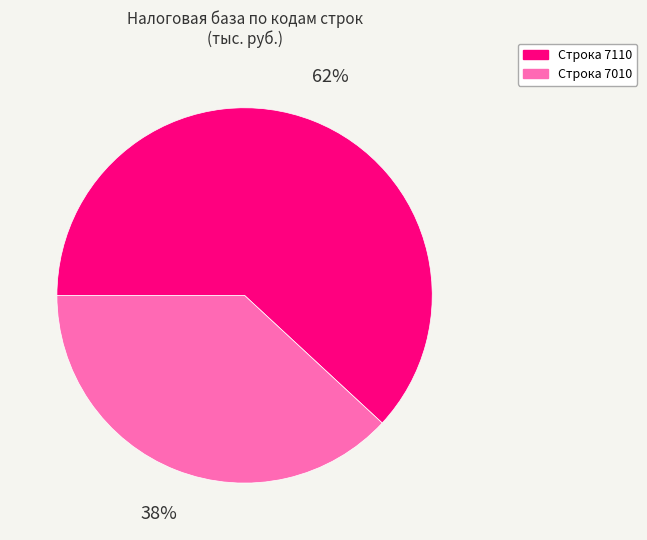

To the nearest percent, what is the difference between the largest and smallest slice percentages?

24%